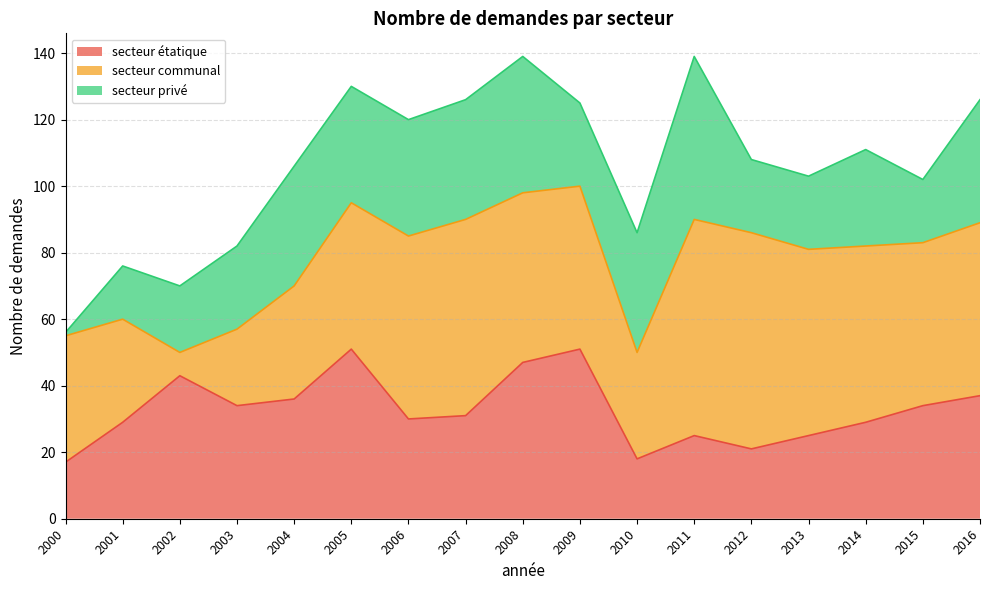

Between 2005 and 2016, which series saw the biggest shift?

secteur étatique